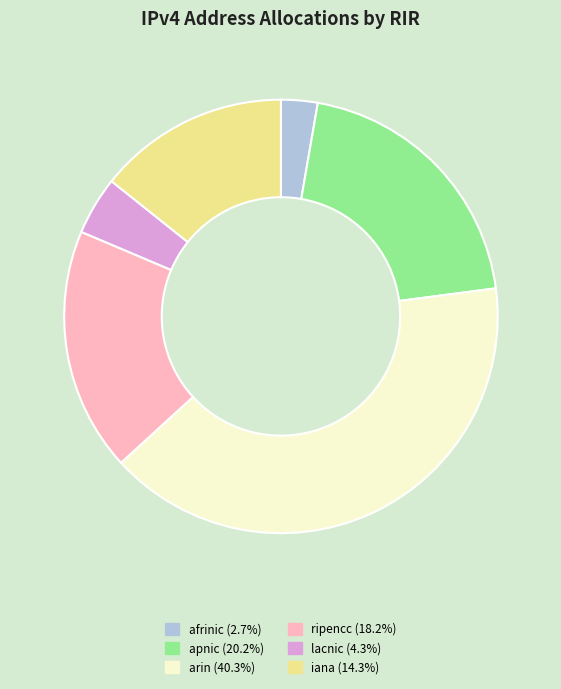

Is there a majority slice in this chart?

No